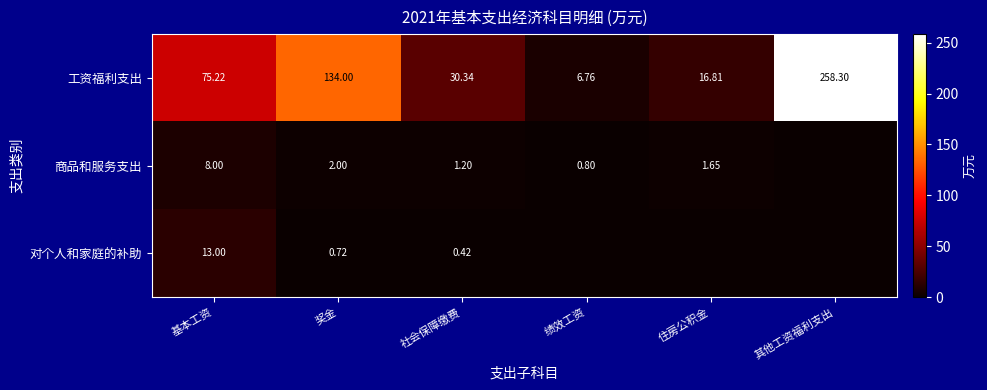

At 基本工资, list the series in order from smallest to largest.

商品和服务支出, 对个人和家庭的补助, 工资福利支出